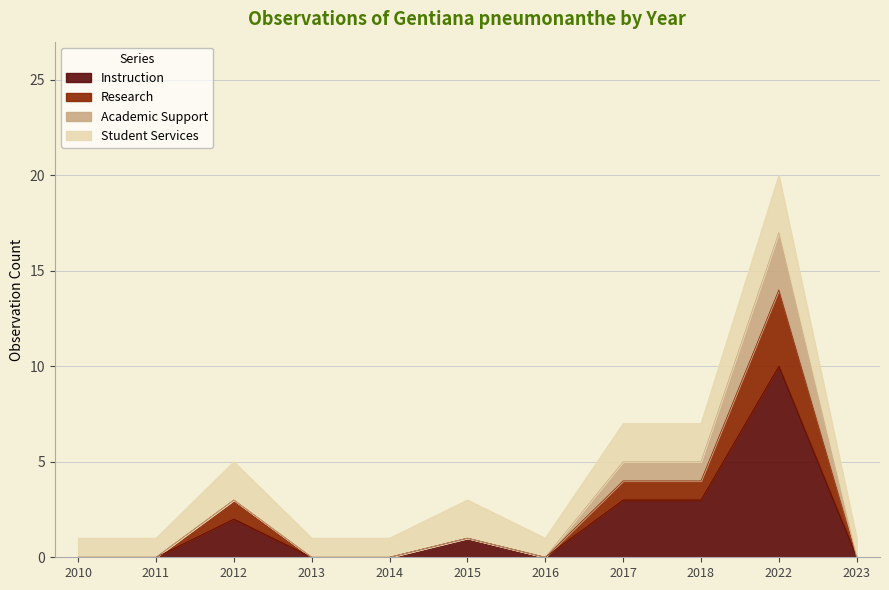

True or false: Instruction has a value of 2 at 2012.

True